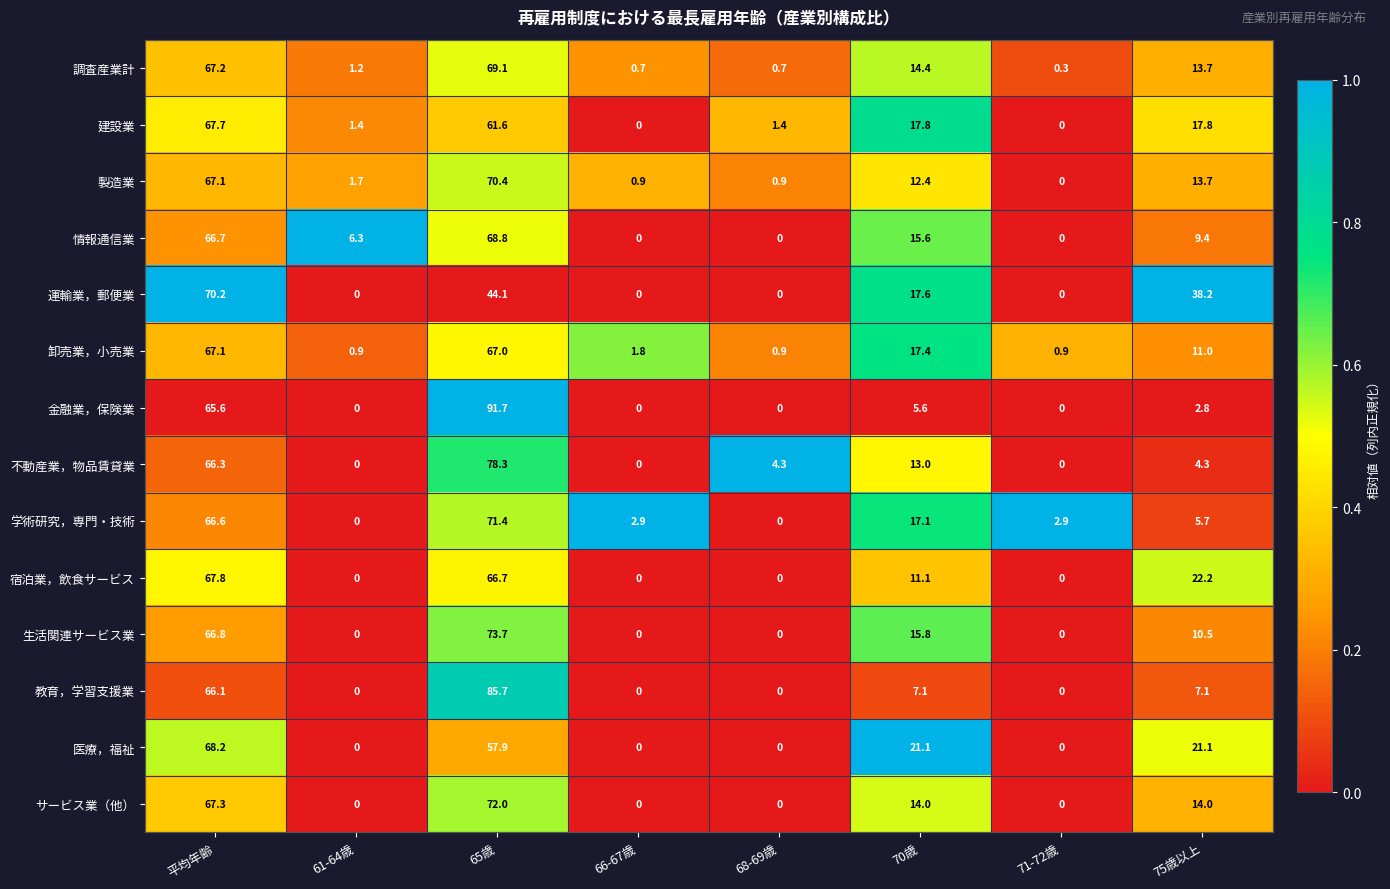

Between 66-67歳 and 70歳, which series saw the biggest shift?

医療，福祉